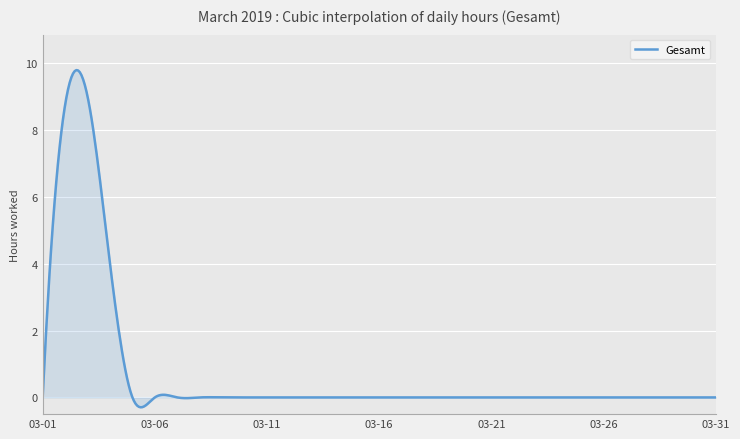

Count the number of categories in the chart.

400